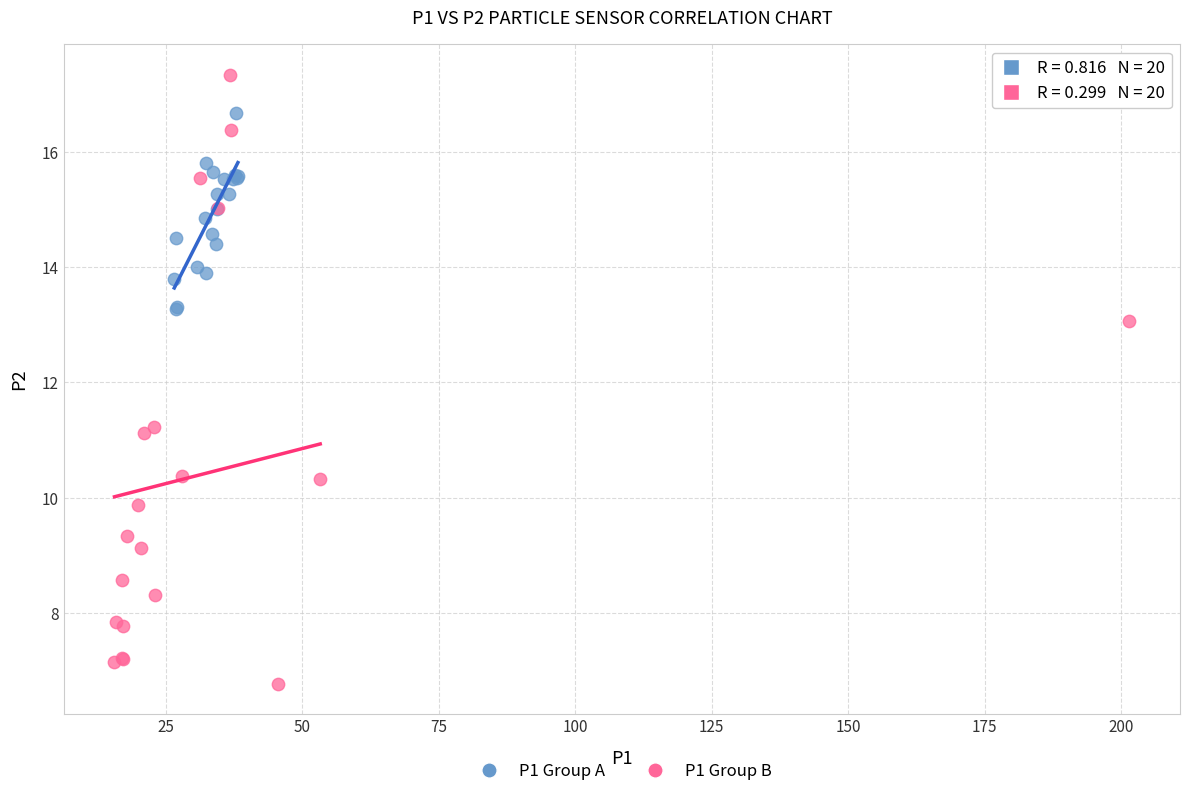

Which series reaches the maximum Y coordinate?

P1 Group B